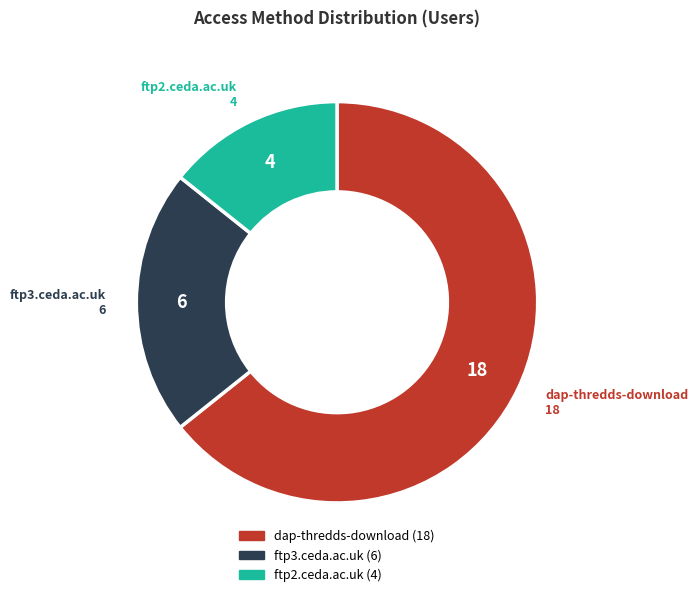

Rank the categories by value from lowest to highest.

ftp2.ceda.ac.uk, ftp3.ceda.ac.uk, dap-thredds-download